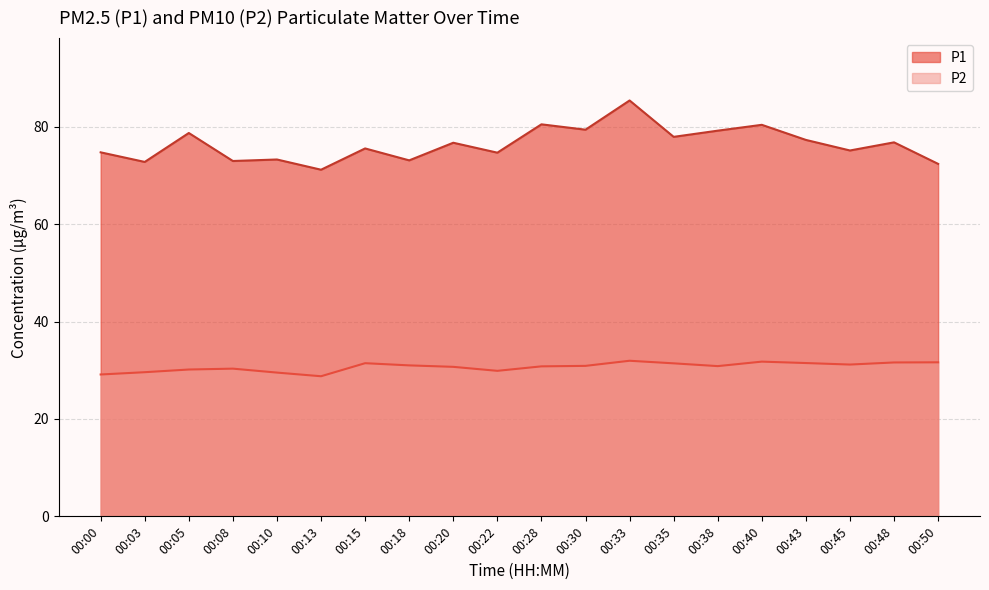

Rank the series at 00:20 from highest to lowest value.

P1, P2